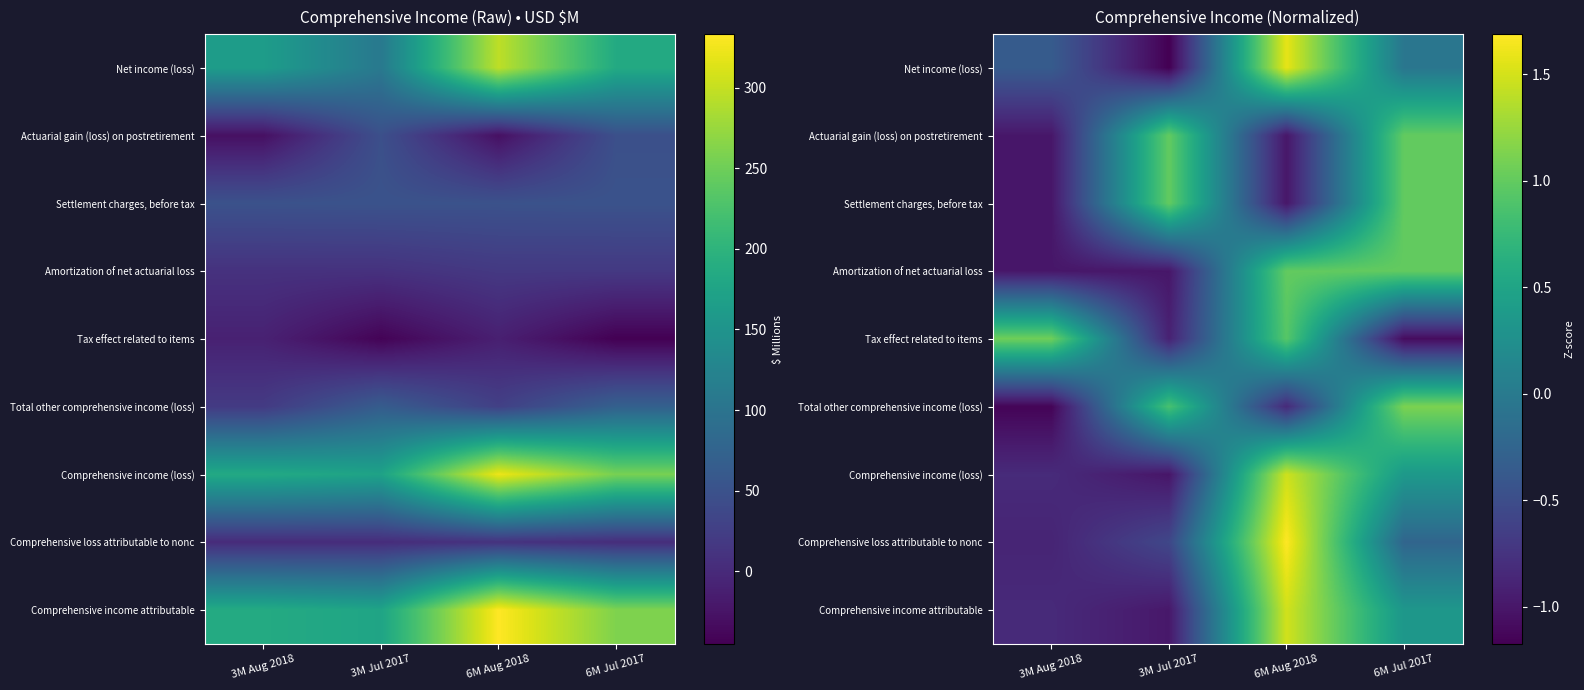

At which category is the sum across all series the highest?

6M Aug 2018